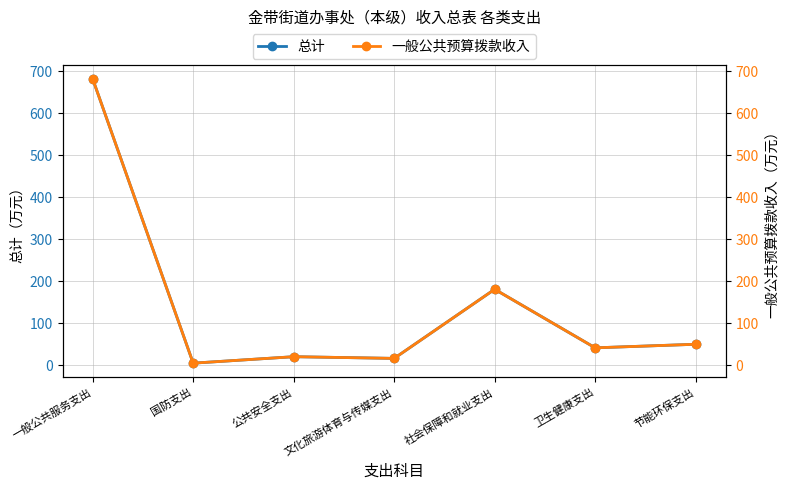

True or false: 一般公共预算拨款收入 and 总计 intersect in this chart.

False